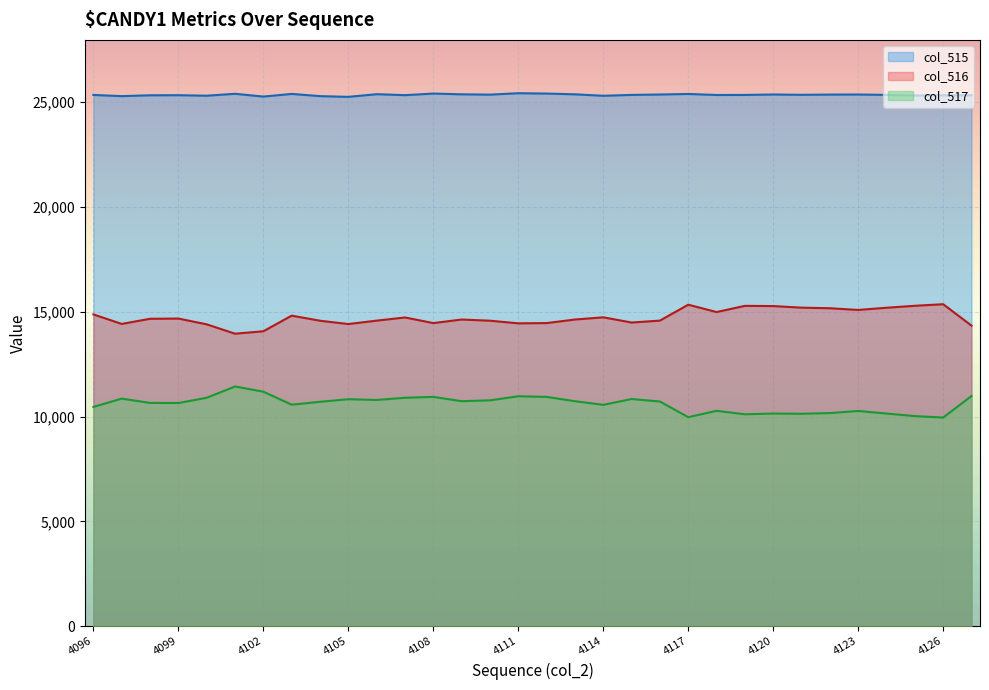

At which label does col_515 first exceed 25333?

4101